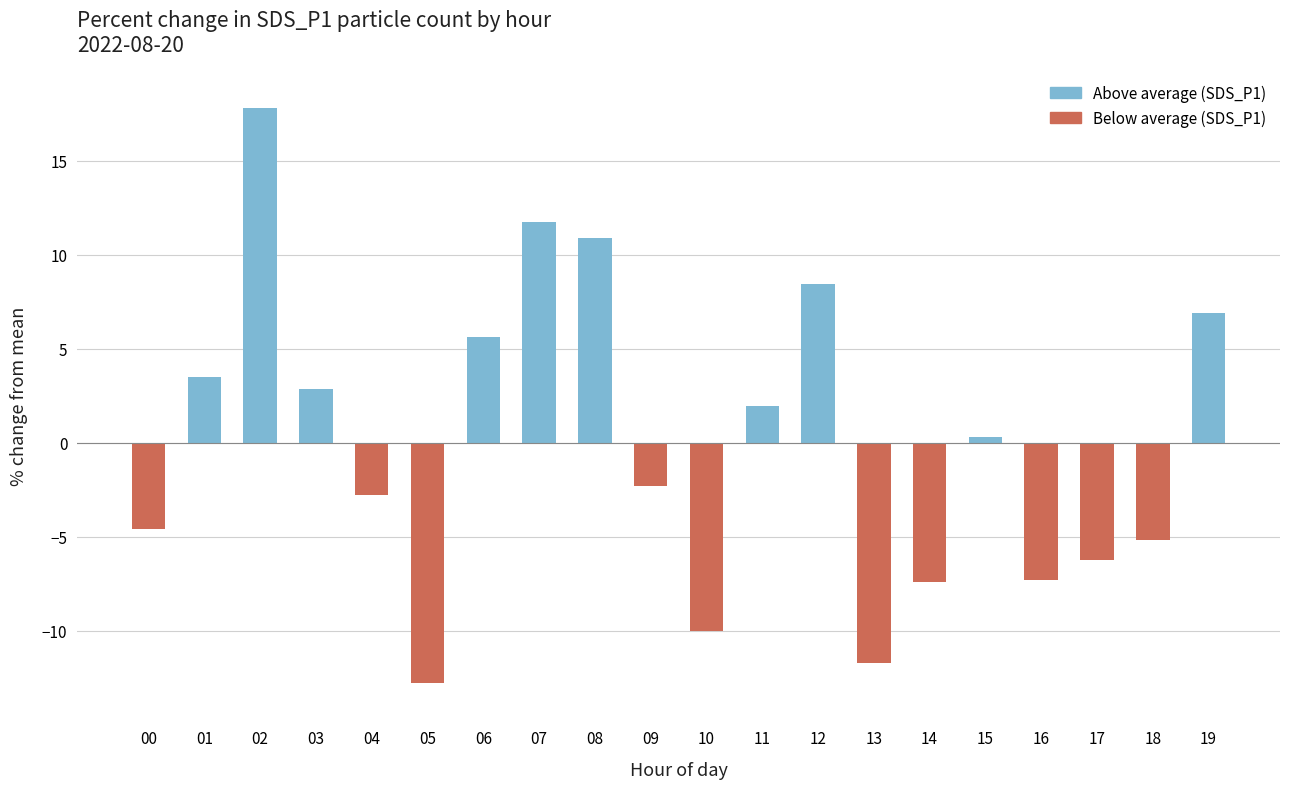

Which has a higher value, 09 or 16?

09